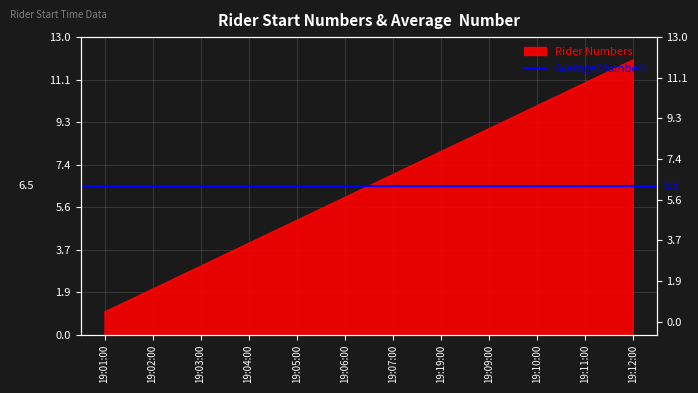

Approximately how many times larger is the value at 19:10:00 compared to 19:19:00?

1.2